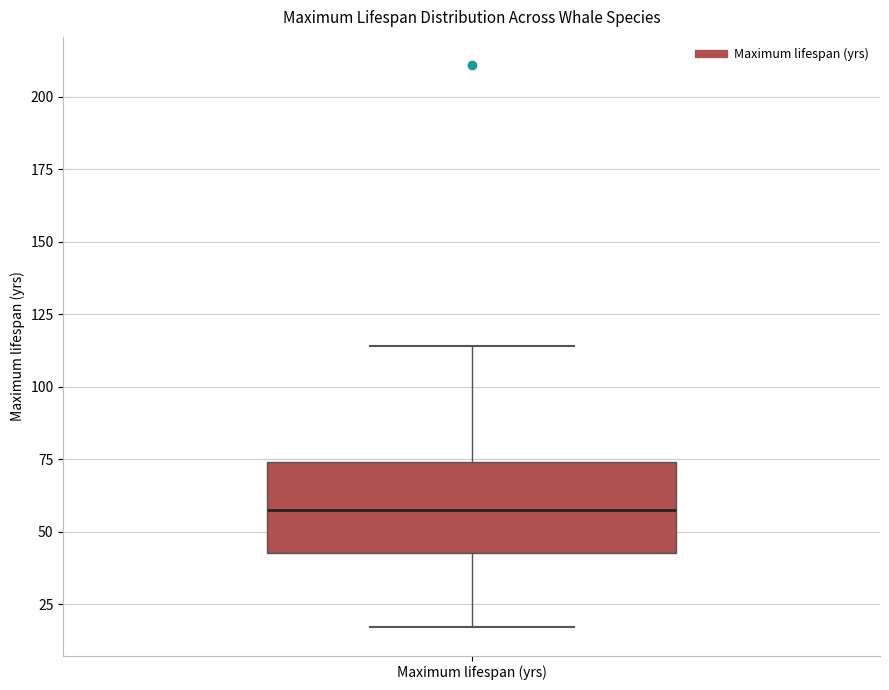

Transcribe this box plot: give where the median line is, the range the box spans, and where the two whiskers end, as read against the y-axis. The values are not printed on the chart, so give them approximately, as read against the axis.

median 60, box 45 to 75, whiskers 15 to 115